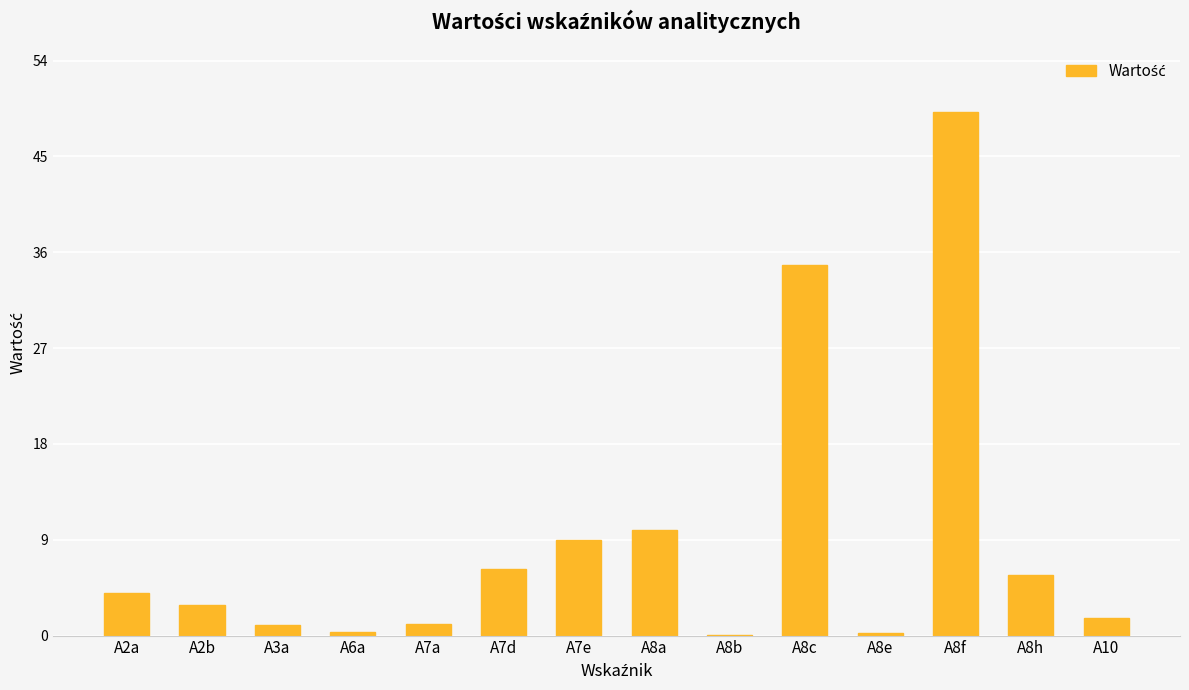

The value at A8h is 5.7. True or false?

True